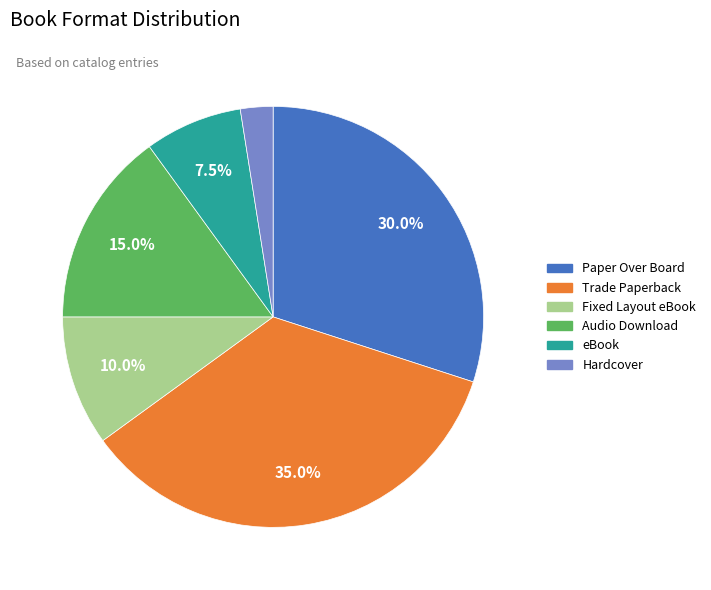

Between Trade Paperback and Fixed Layout eBook, which is larger?

Trade Paperback